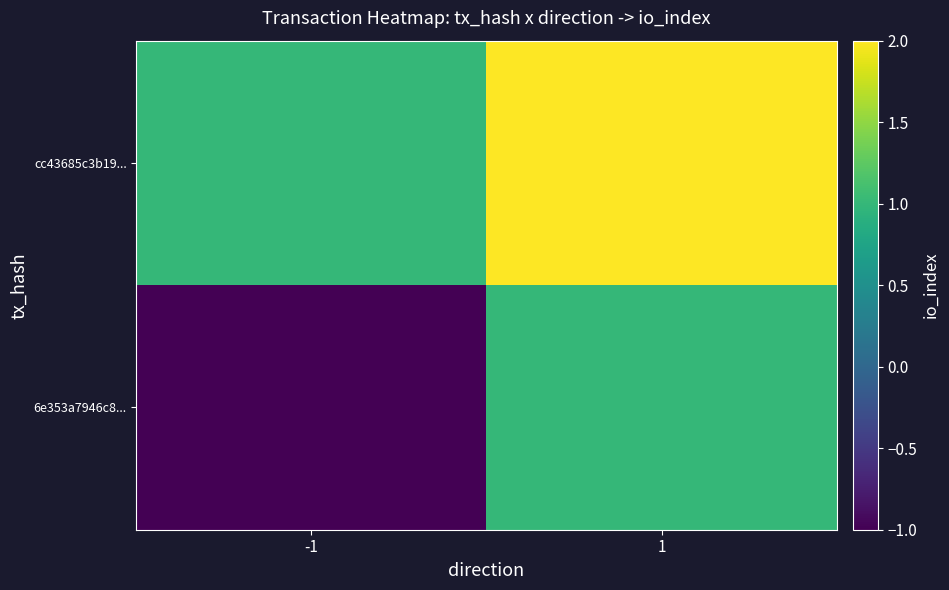

At 1, list the series in order from smallest to largest.

6e353a7946c8..., cc43685c3b19...